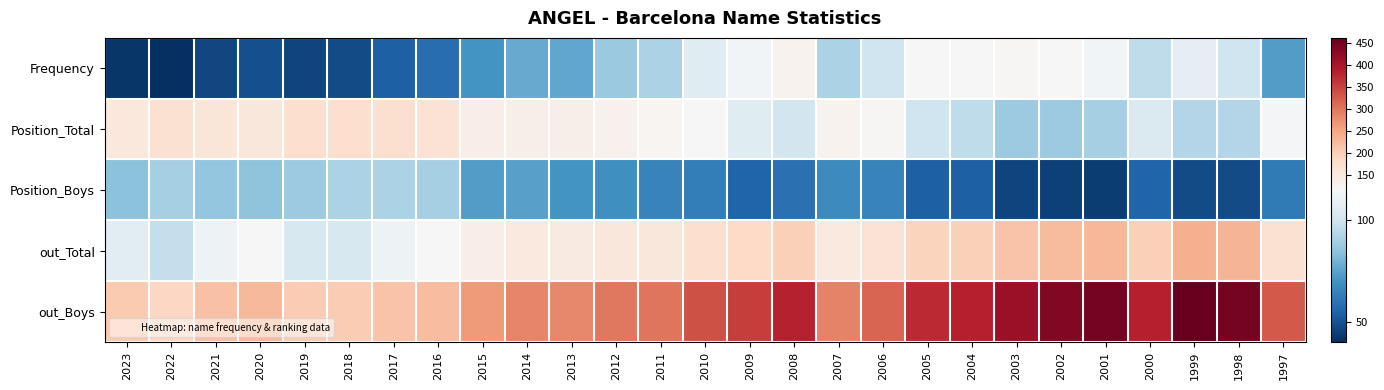

At which category is the sum across all series the highest?

1999